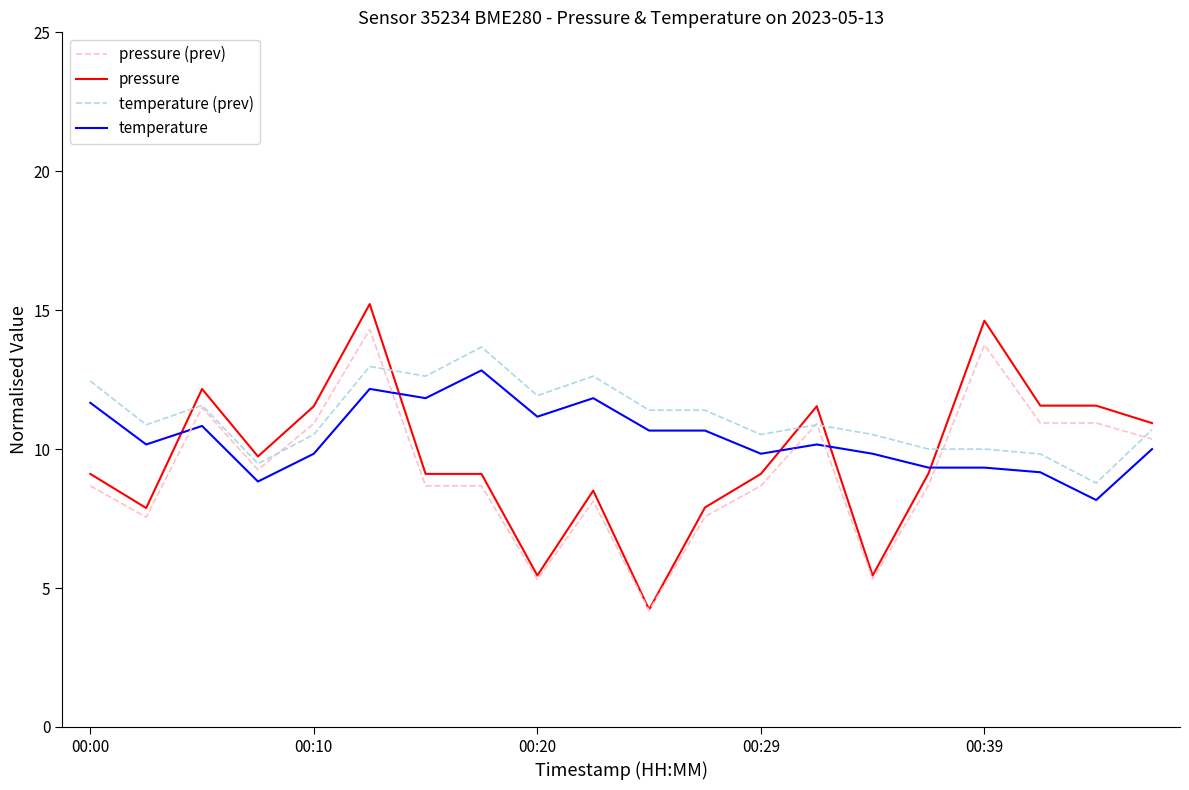

What is the greatest value displayed?

15.2